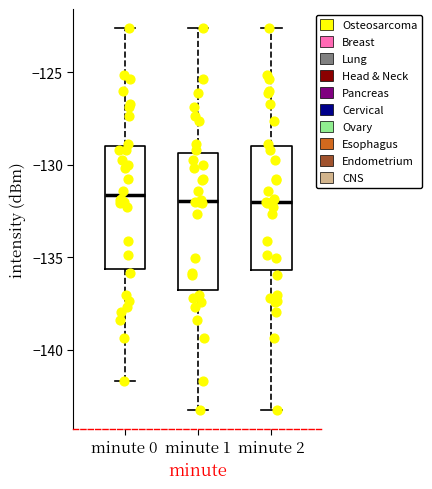

Which box is the tallest, from its lower edge to its upper edge?

minute 1